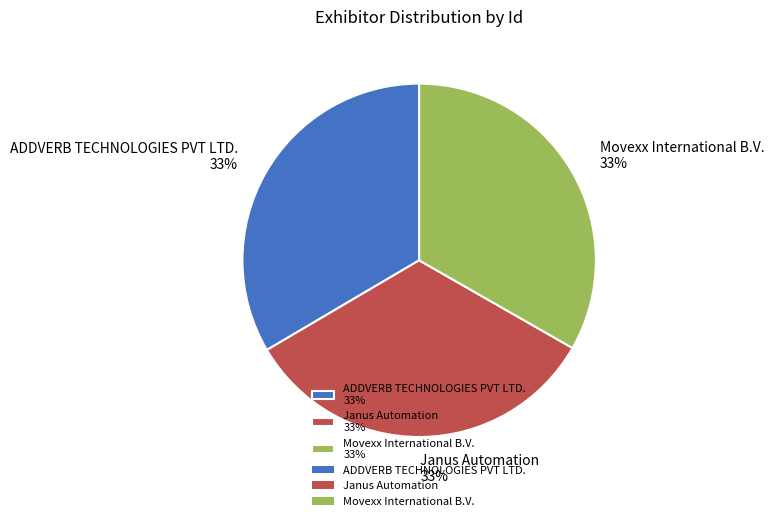

How many segments does this pie chart have?

3